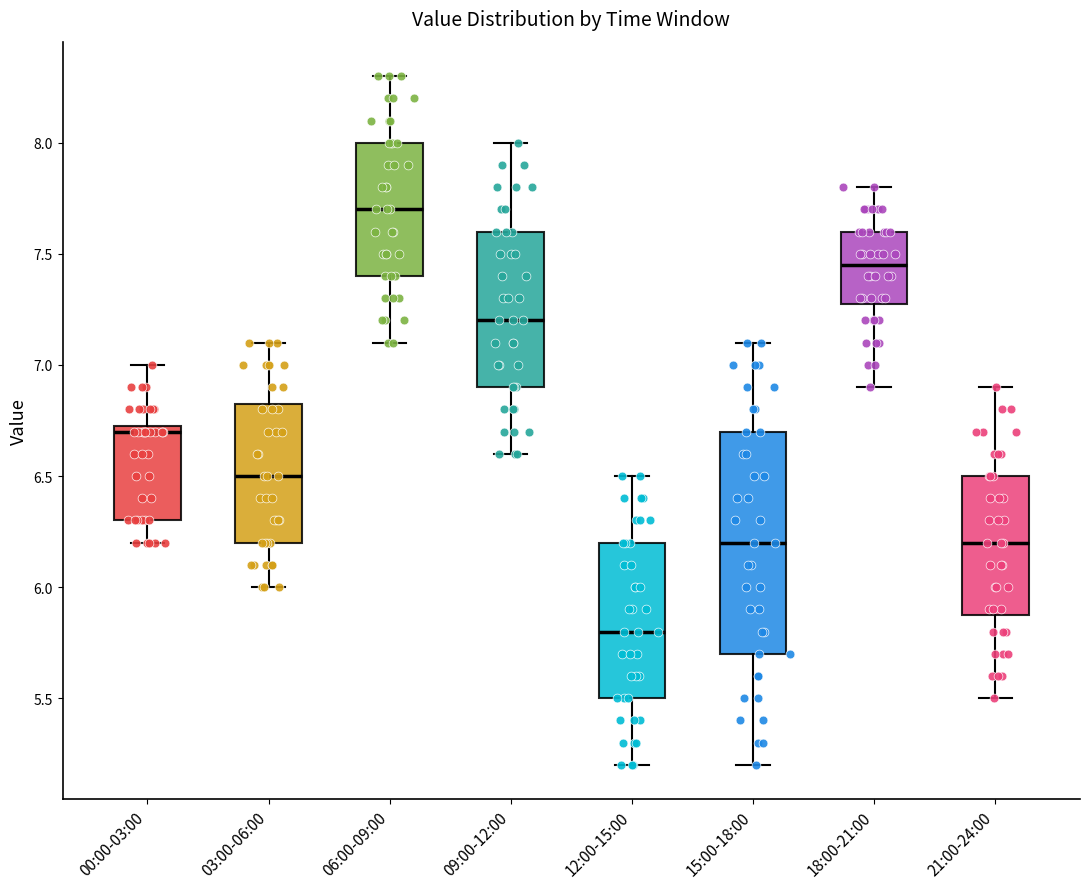

Reading left to right, read every box against the y-axis: the position of its median line, the range the box covers, and the ends of its whiskers. The values are not printed on the chart, so give them approximately, as read against the axis.

00:00-03:00: median 6.70, box 6.30 to 6.75, whiskers 6.20 to 7.00
03:00-06:00: median 6.50, box 6.20 to 6.85, whiskers 6.00 to 7.10
06:00-09:00: median 7.70, box 7.40 to 8.00, whiskers 7.10 to 8.30
09:00-12:00: median 7.20, box 6.90 to 7.60, whiskers 6.60 to 8.00
12:00-15:00: median 5.80, box 5.50 to 6.20, whiskers 5.20 to 6.50
15:00-18:00: median 6.20, box 5.70 to 6.70, whiskers 5.20 to 7.10
18:00-21:00: median 7.45, box 7.30 to 7.60, whiskers 6.90 to 7.80
21:00-24:00: median 6.20, box 5.90 to 6.50, whiskers 5.50 to 6.90